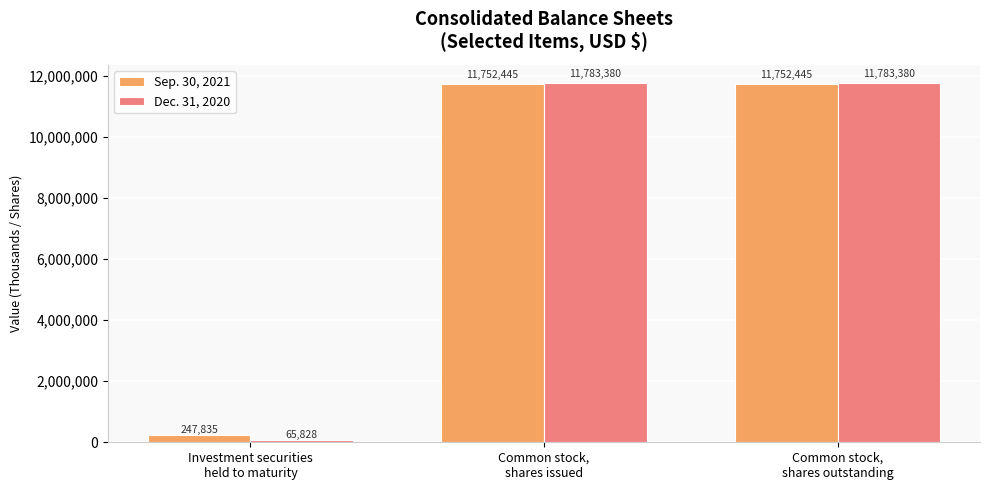

What is the difference between the maximum and minimum values in the Dec. 31, 2020 series?

11717552